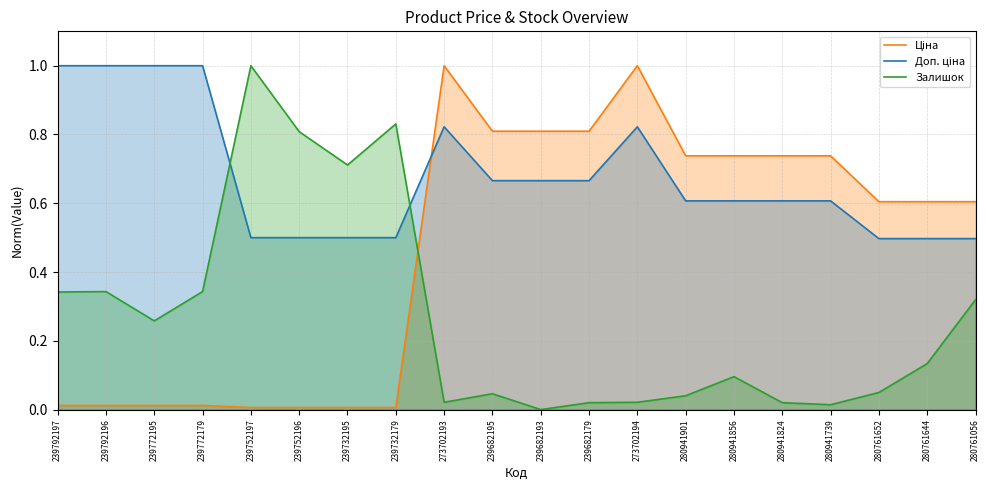

Reading right to left, extract all data points from this chart.

Ціна: 280761056=0.6	280761644=0.6	280761652=0.6	280941739=0.7	280941824=0.7	280941856=0.7	280941901=0.7	273702194=1.0	239682179=0.8	239682193=0.8	239682195=0.8	273702193=1.0	239732179=0.0	239732195=0.0	239752196=0.0	239752197=0.0	239772179=0.0	239772195=0.0	239792196=0.0	239792197=0.0
Доп. ціна: 280761056=0.5	280761644=0.5	280761652=0.5	280941739=0.6	280941824=0.6	280941856=0.6	280941901=0.6	273702194=0.8	239682179=0.7	239682193=0.7	239682195=0.7	273702193=0.8	239732179=0.5	239732195=0.5	239752196=0.5	239752197=0.5	239772179=1.0	239772195=1.0	239792196=1.0	239792197=1.0
Залишок: 280761056=0.3	280761644=0.1	280761652=0.0	280941739=0.0	280941824=0.0	280941856=0.1	280941901=0.0	273702194=0.0	239682179=0.0	239682193=0.0	239682195=0.0	273702193=0.0	239732179=0.8	239732195=0.7	239752196=0.8	239752197=1.0	239772179=0.3	239772195=0.3	239792196=0.3	239792197=0.3